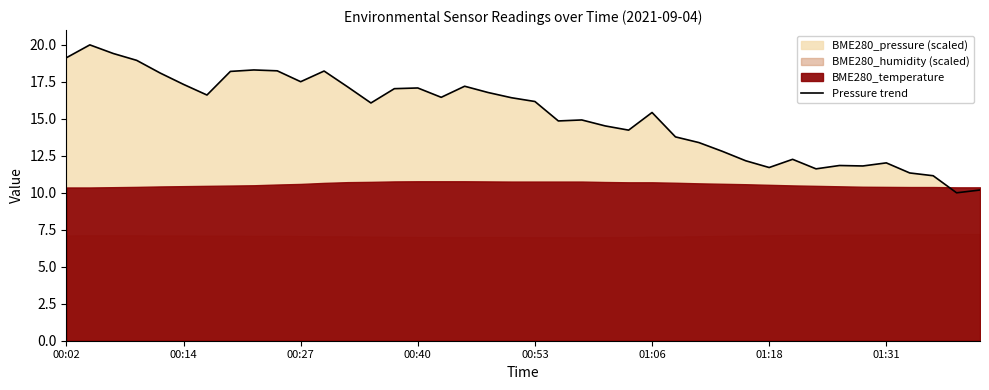

What is the lowest value of the Pressure trend series?

10.0